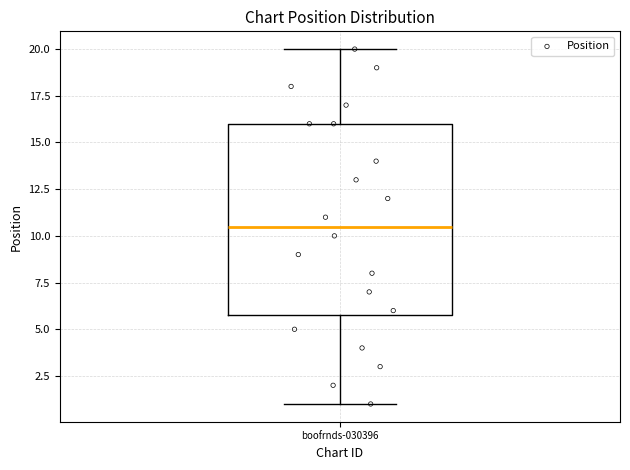

Read this box plot against the y-axis: the position of the median line, the range covered by the box, and the ends of both whiskers. The values are not printed on the chart, so give them approximately, as read against the axis.

median 10.5, box 6.0 to 16.0, whiskers 1.0 to 20.0